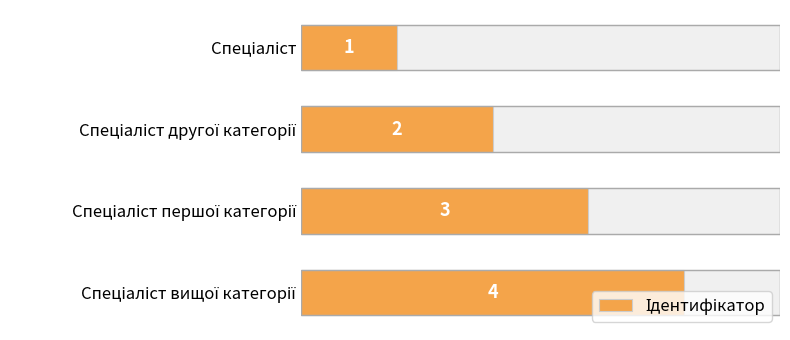

Reading right to left, transcribe all the data shown in this chart.

4	3	2	1